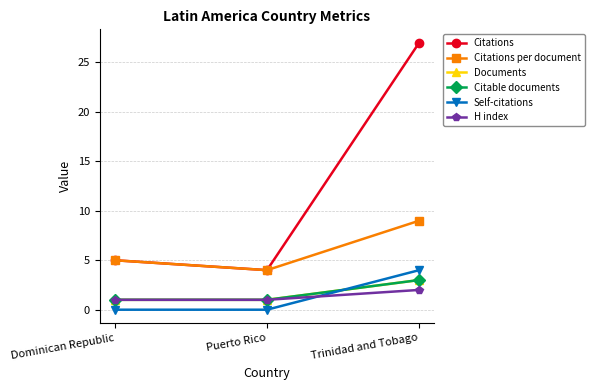

Is this an area chart (filled region under the line)?

No